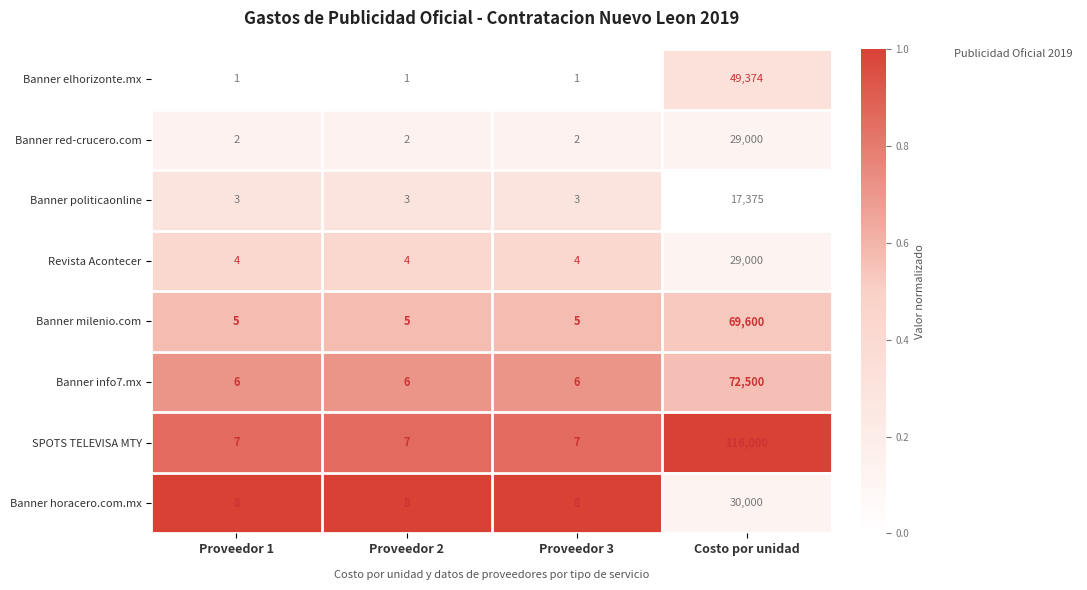

Which series has the largest total across all categories?

SPOTS TELEVISA MTY